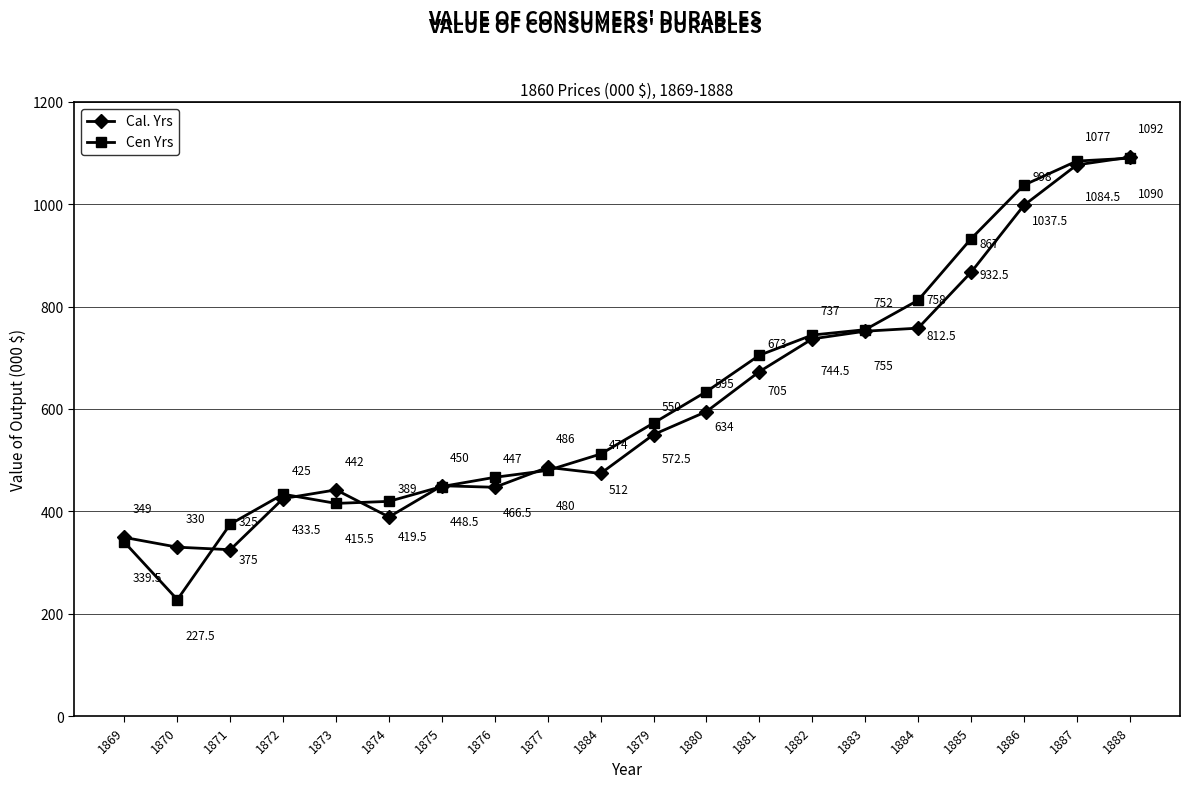

In Cen Yrs, how many points are higher than both neighbors (excluding endpoints)?

1